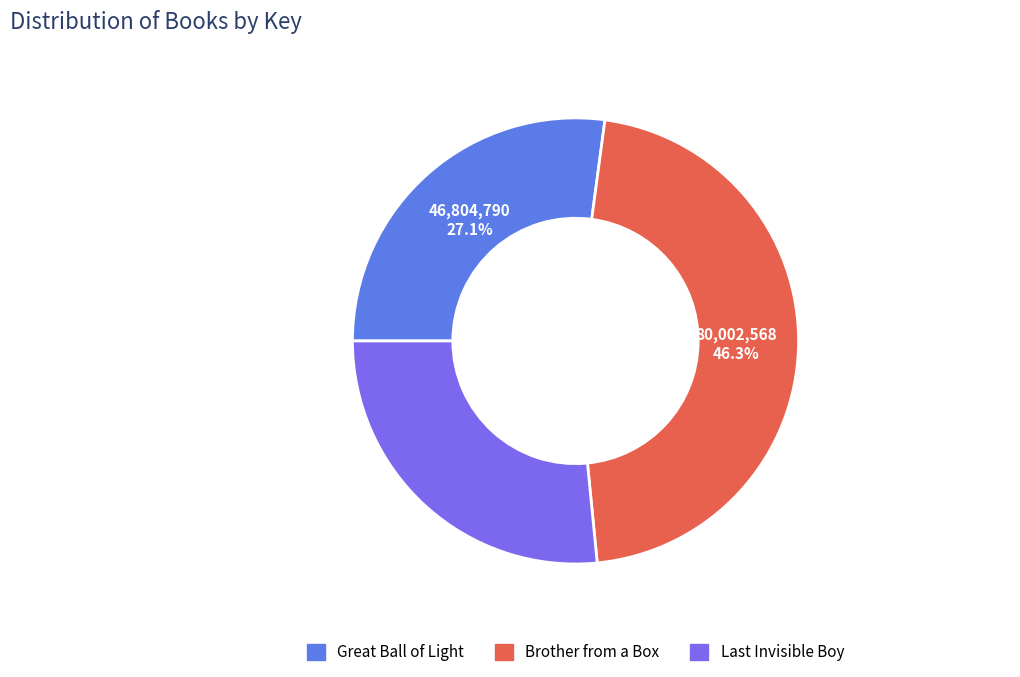

What percentage is the Great Ball of Light slice, to the nearest percent?

27%